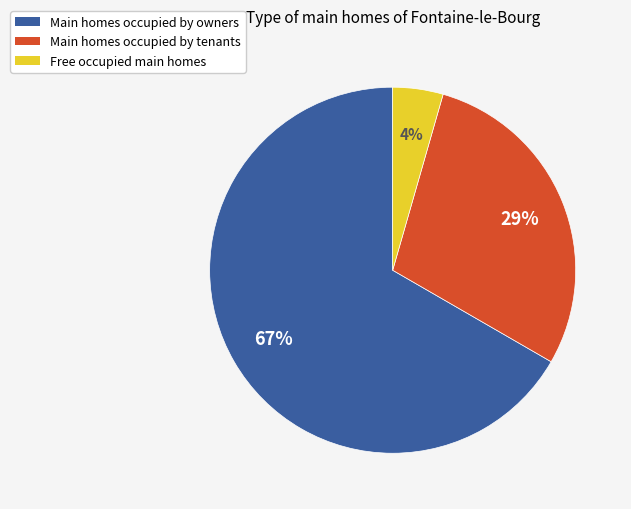

To the nearest percent, what portion does Free occupied main homes represent?

4%